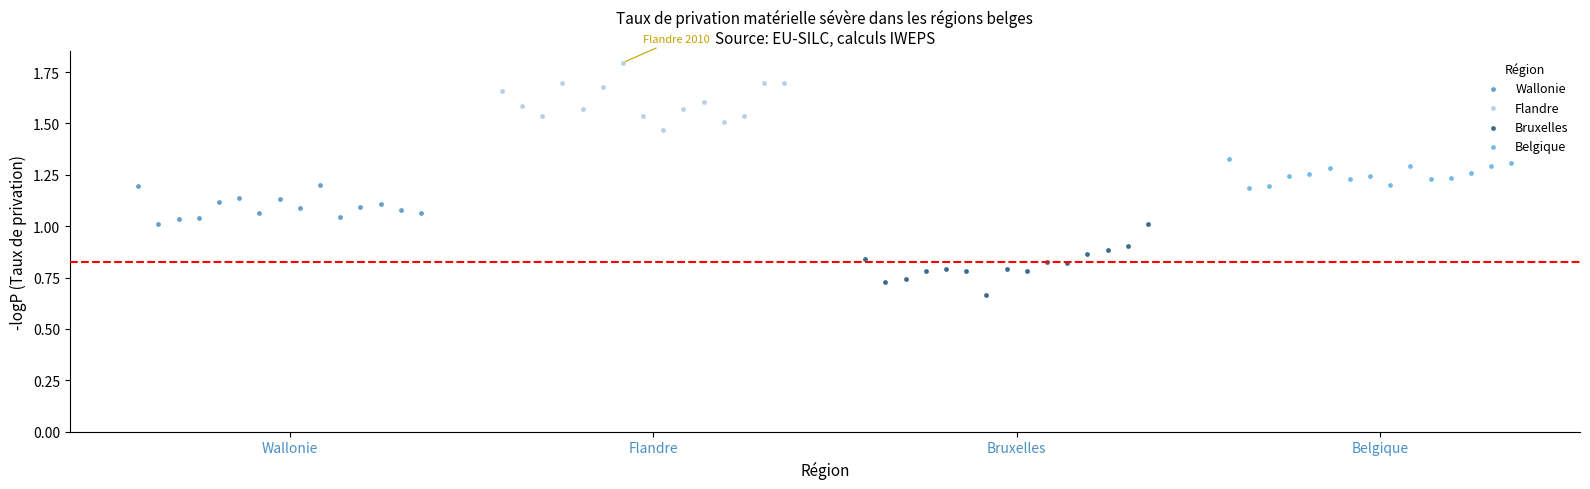

Which series contains the highest Y value?

Flandre